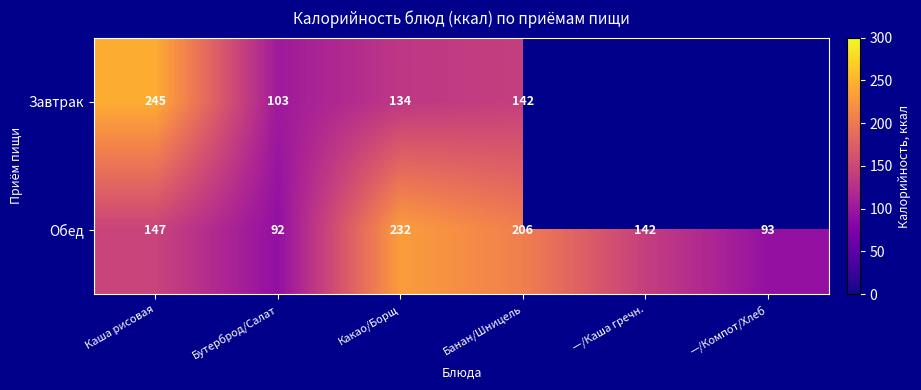

Between Бутерброд/Салат and —/Компот/Хлеб, which is larger?

—/Компот/Хлеб